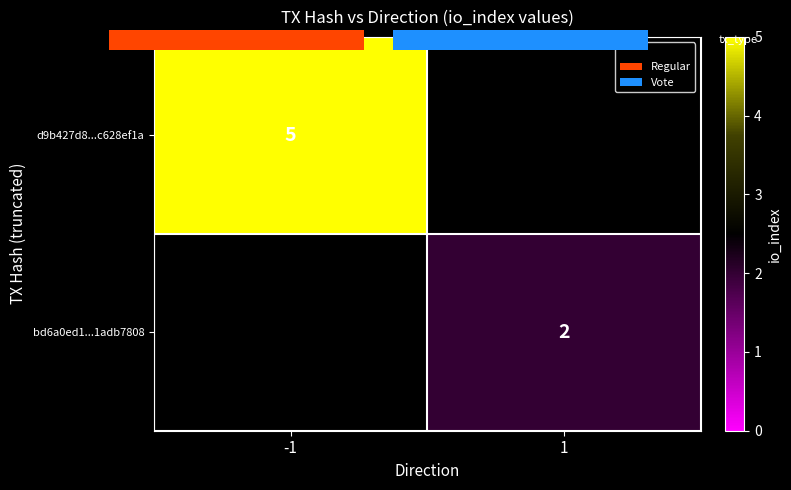

How many distinct data groups are displayed?

2